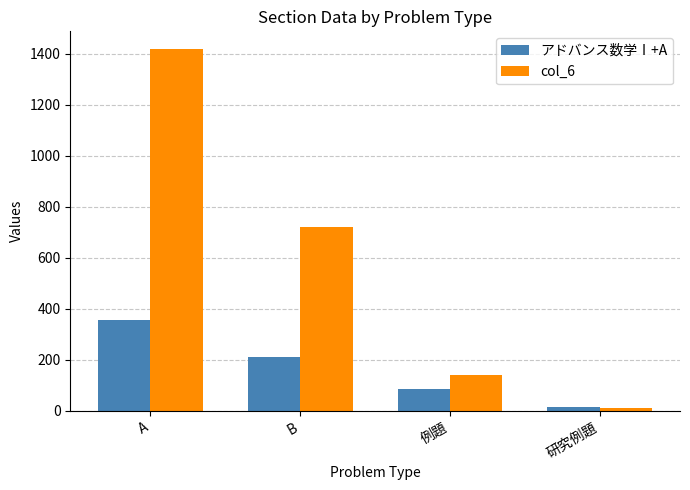

The col_6 series shows 1418 at A. True or false?

True